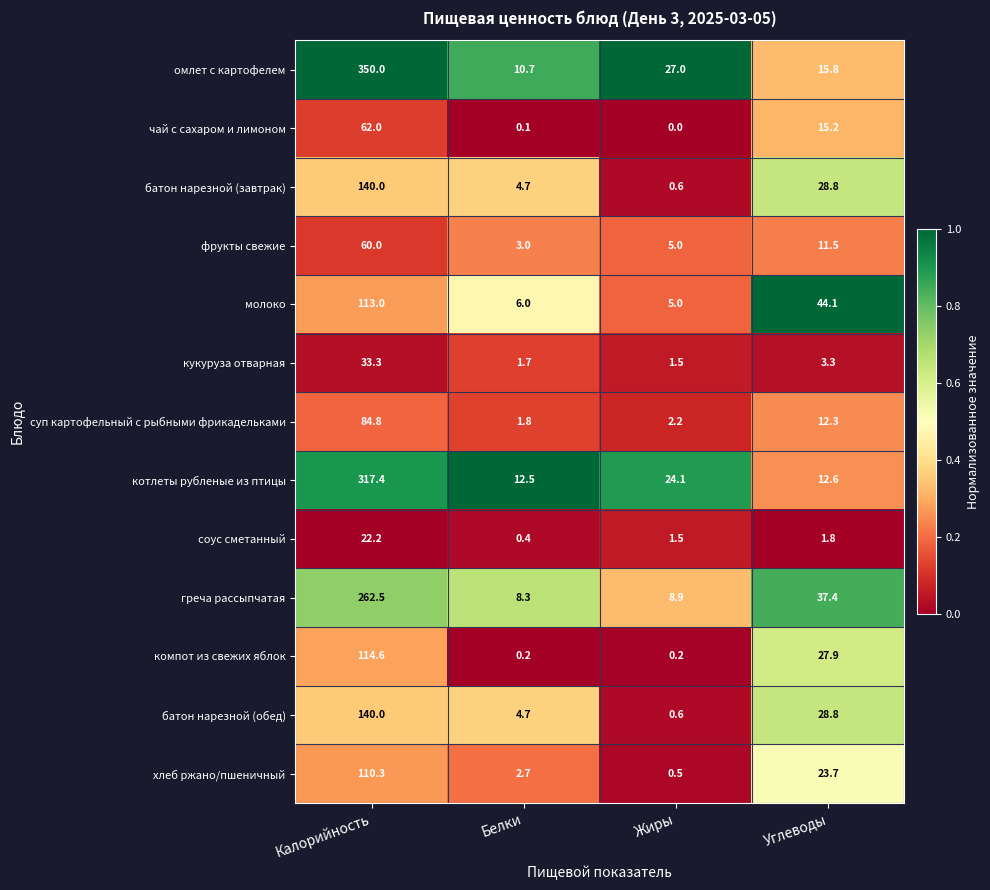

What is the difference between the highest and lowest values at Белки?

12.4